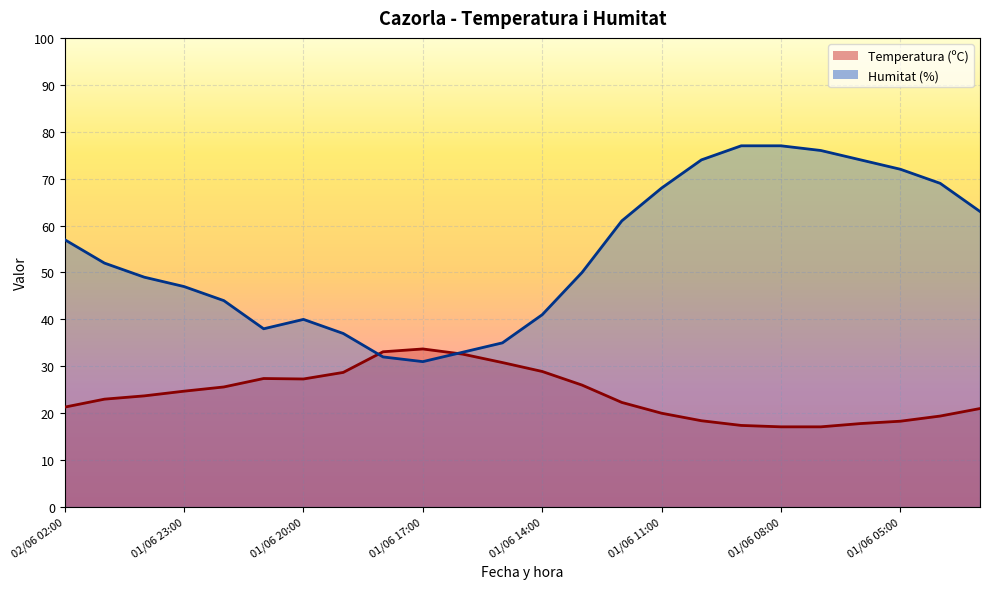

How many data points does each series have?

24